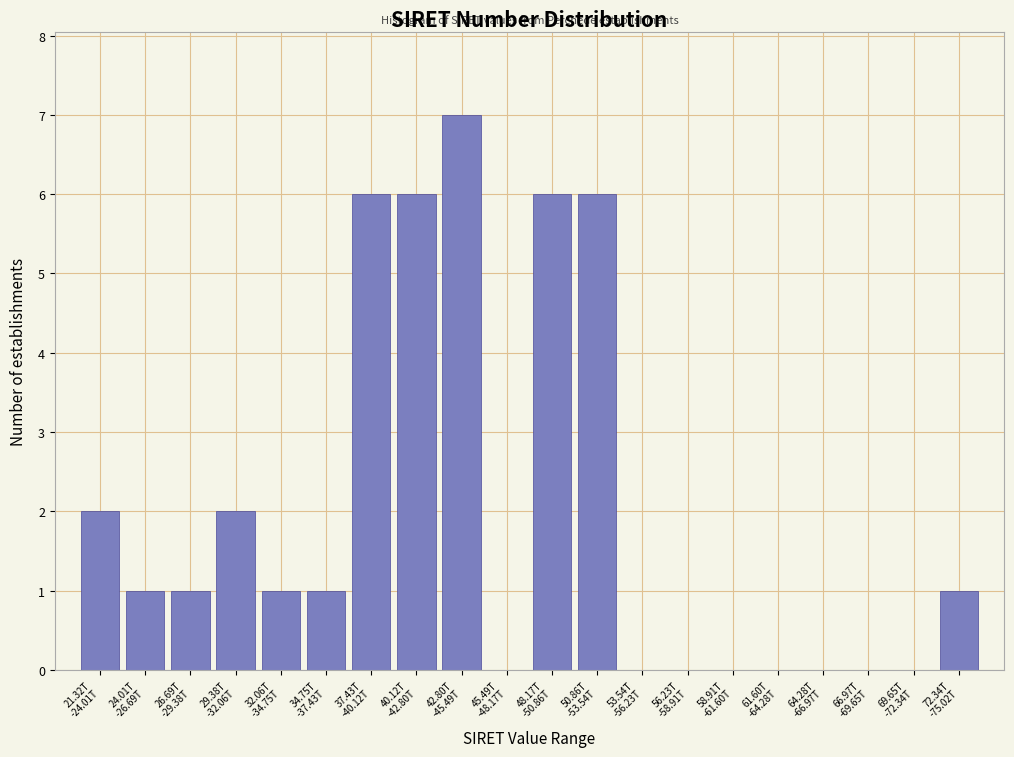

What is the greatest value displayed?

7